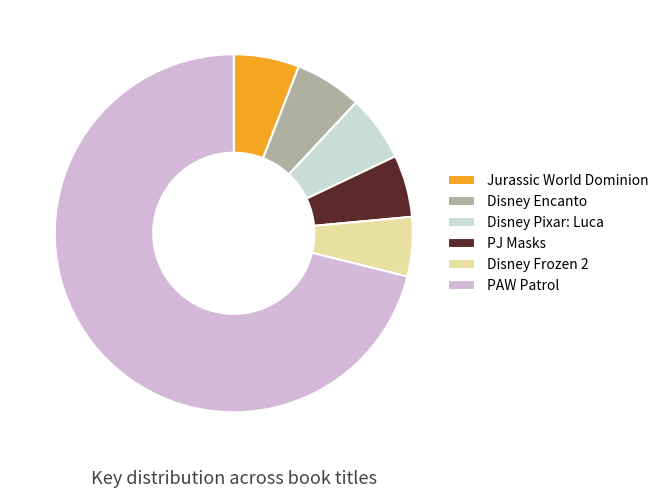

Which category has the biggest portion of the pie?

PAW Patrol